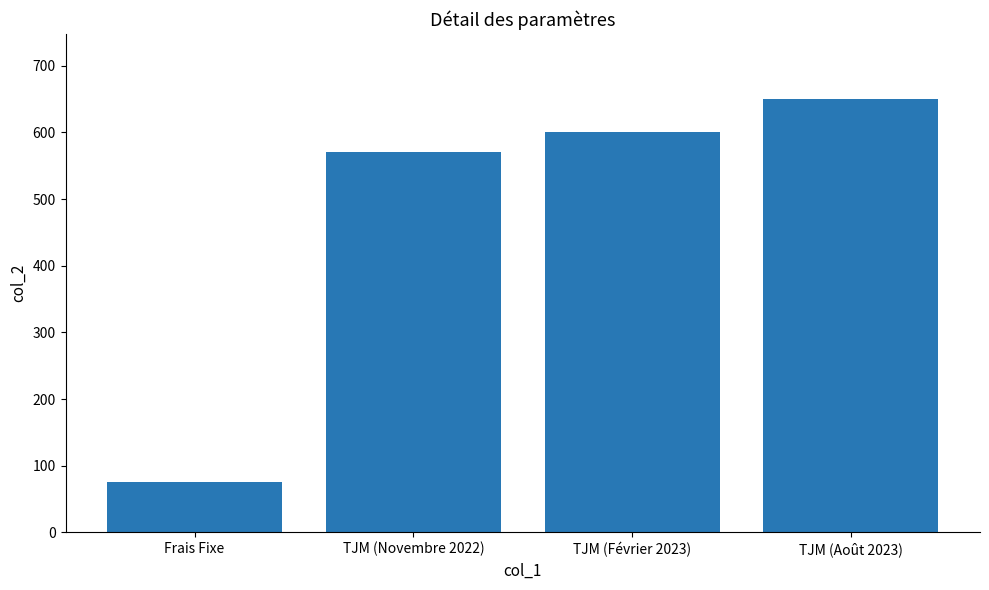

What is the label of the 3rd bar from the right?

TJM (Novembre 2022)